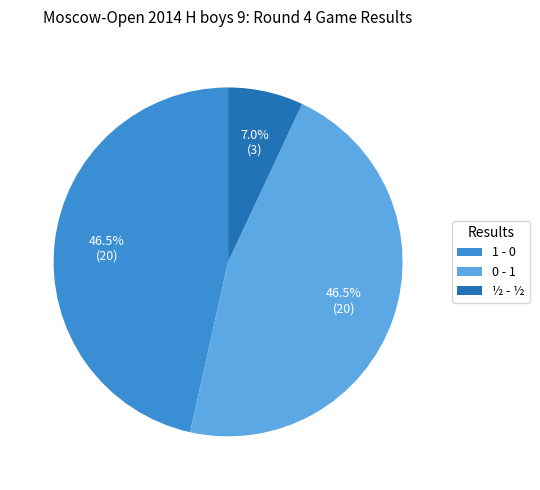

Count the number of slices in the pie.

3